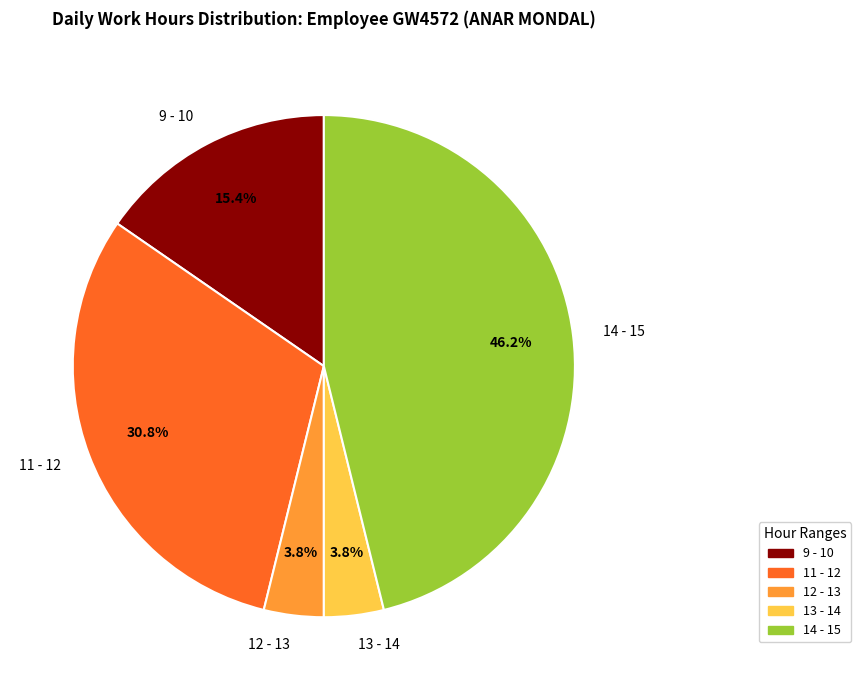

What is the largest slice in the pie chart?

14 - 15